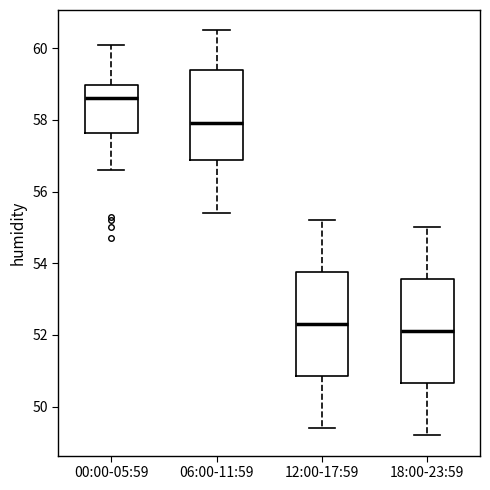

Which box's median line is the highest?

00:00-05:59